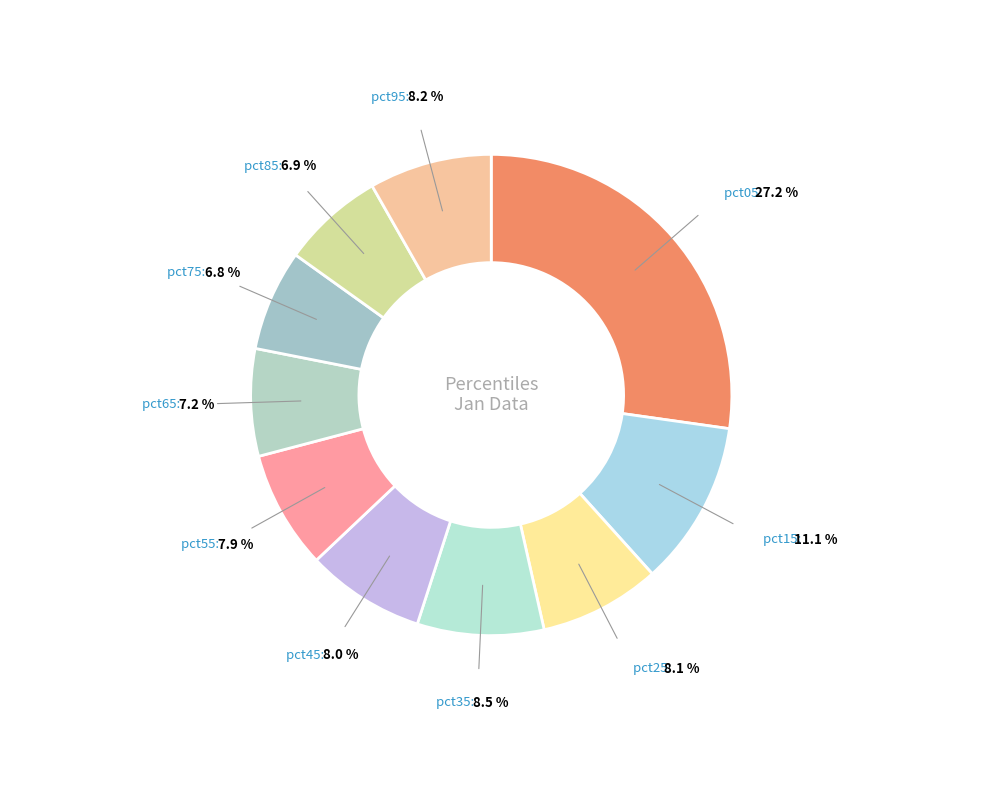

How many slices are in this pie chart?

10